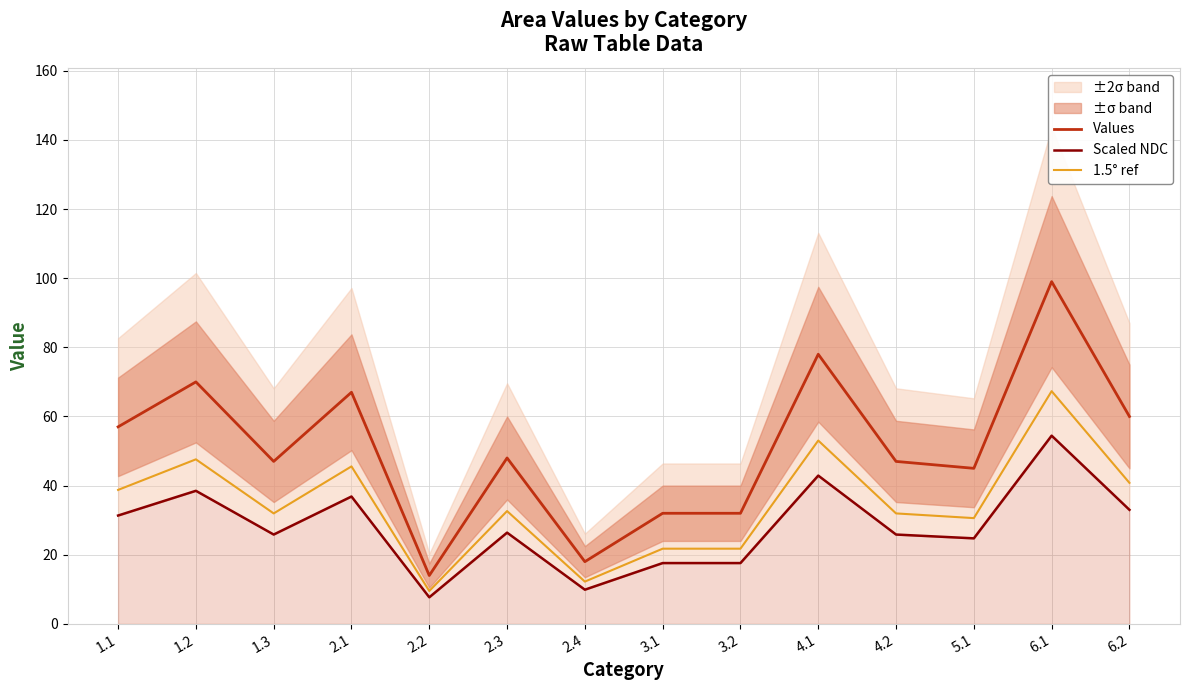

Is the value of Values at 2.3 greater than the value of Scaled NDC at 2.3?

Yes